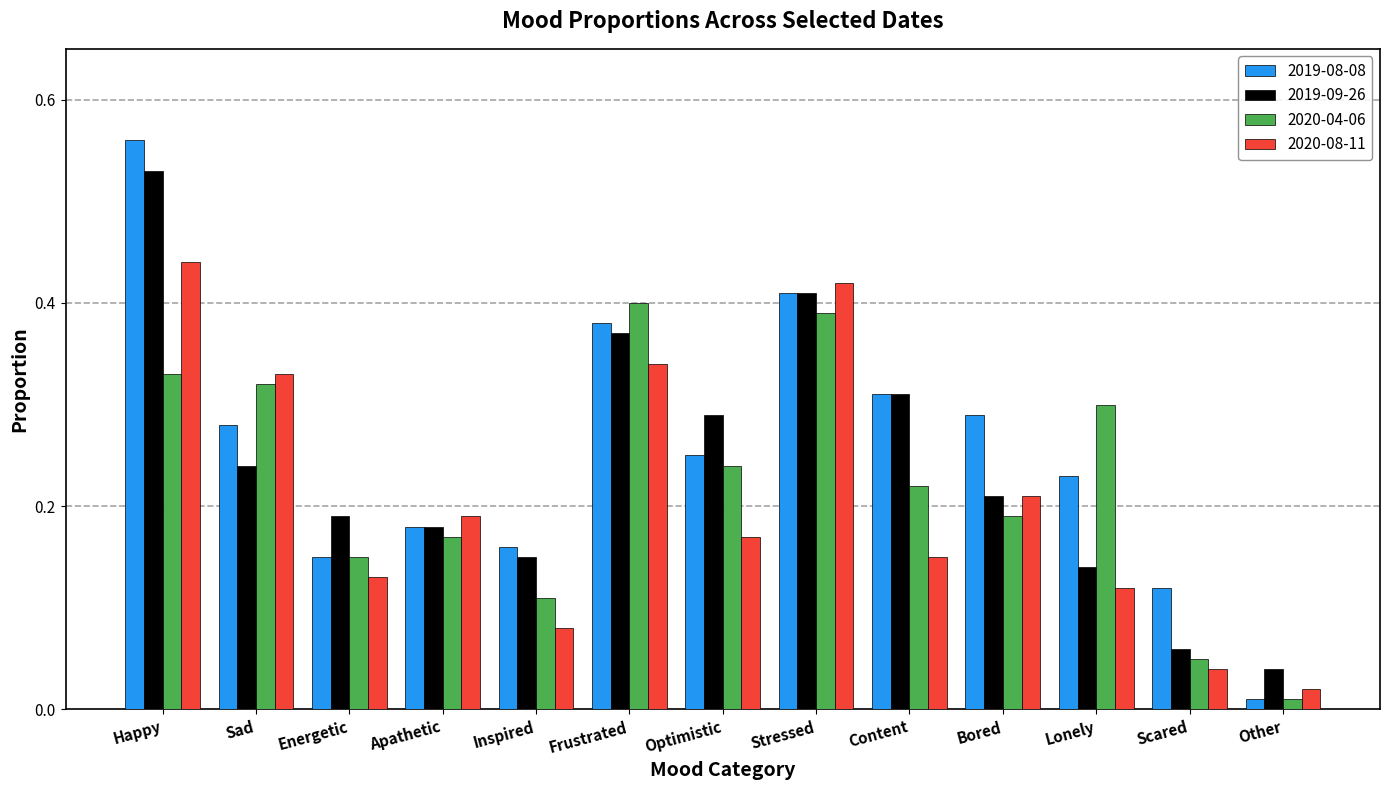

List the series in order of their overall mean, lowest first.

2020-08-11, 2020-04-06, 2019-09-26, 2019-08-08